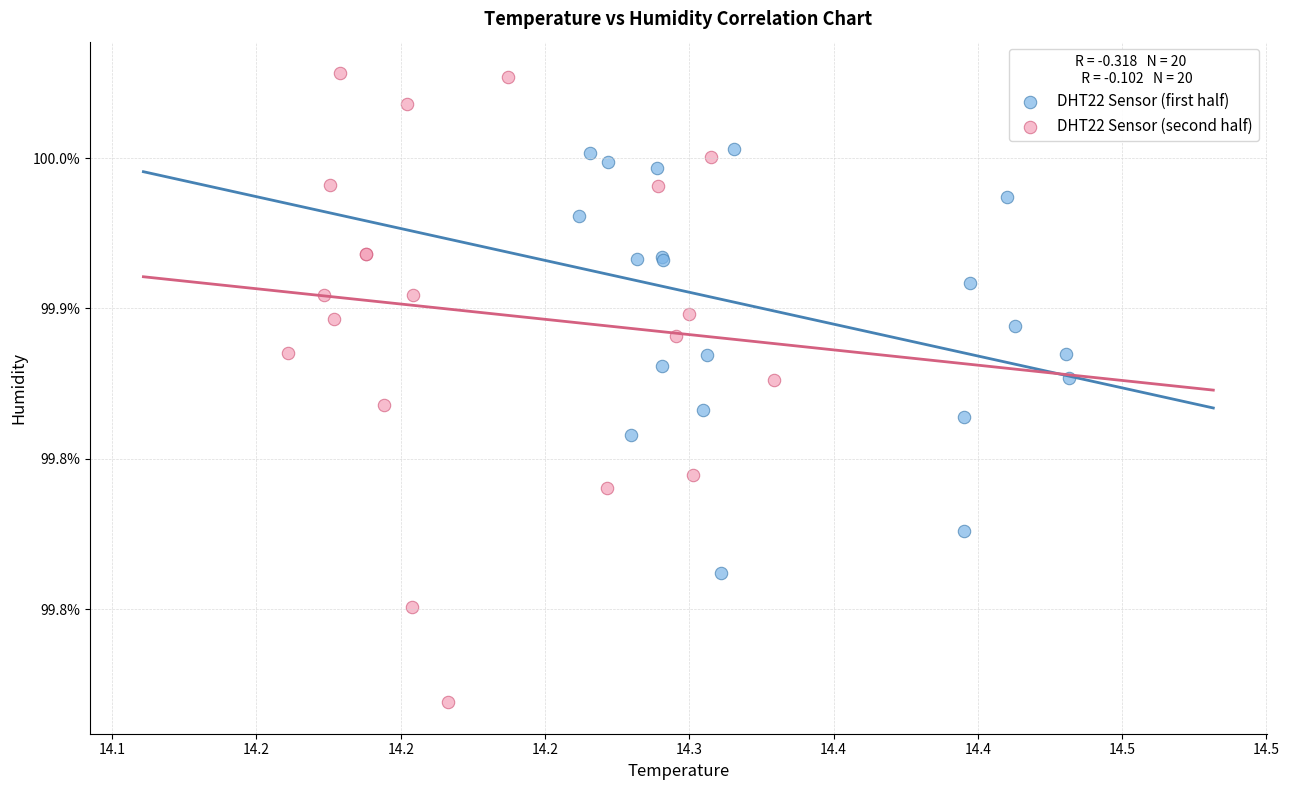

Which series contains the highest Y value?

DHT22 Sensor (second half)